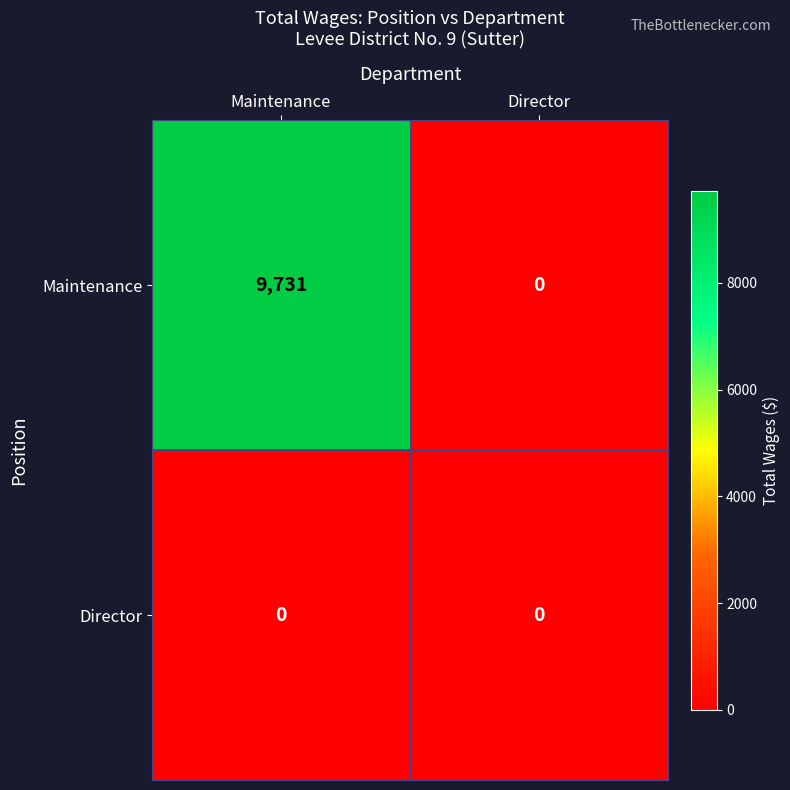

What value does the Maintenance series have at Maintenance, to the nearest 10?

9730